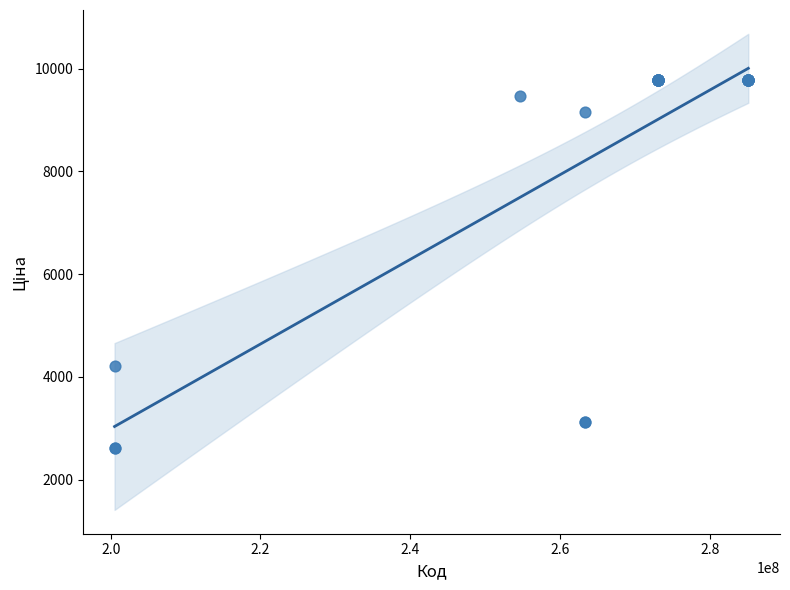

What Y value in the scatter plot is closest to 6199?

4209.5